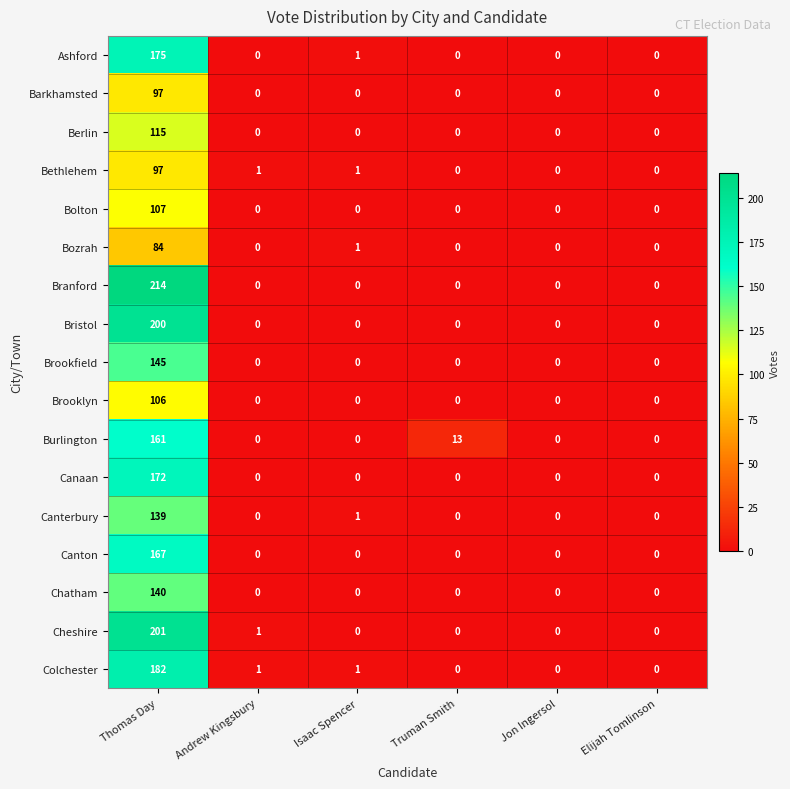

What is the average value of the Canaan series?

29